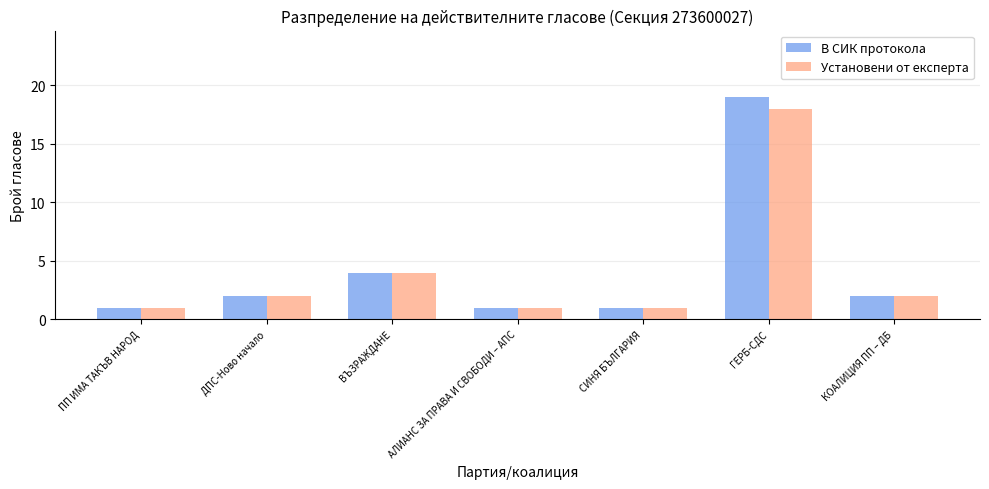

What is the total value across all series at КОАЛИЦИЯ ПП – ДБ?

4